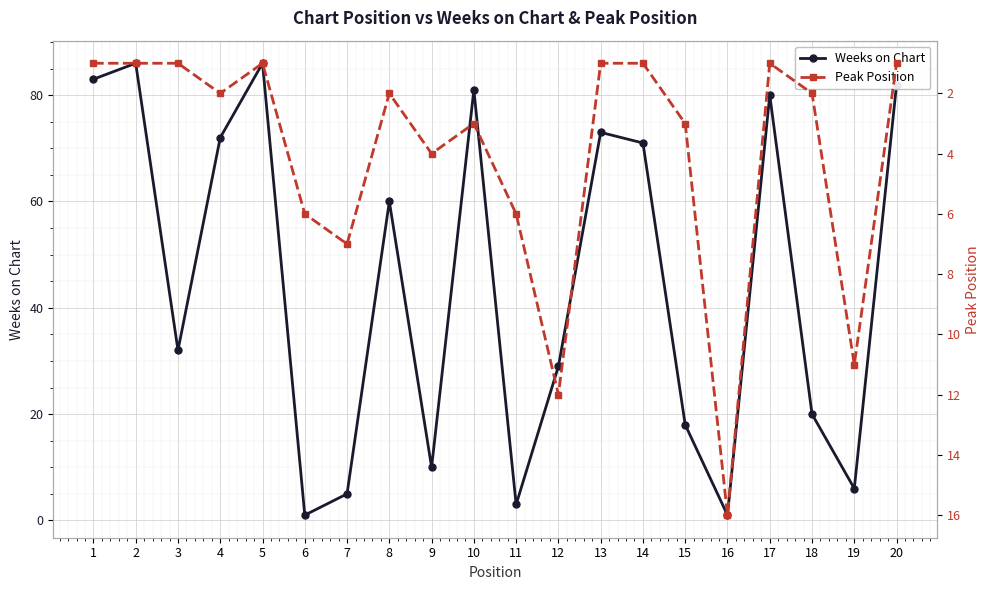

How many lines are shown in the chart?

2